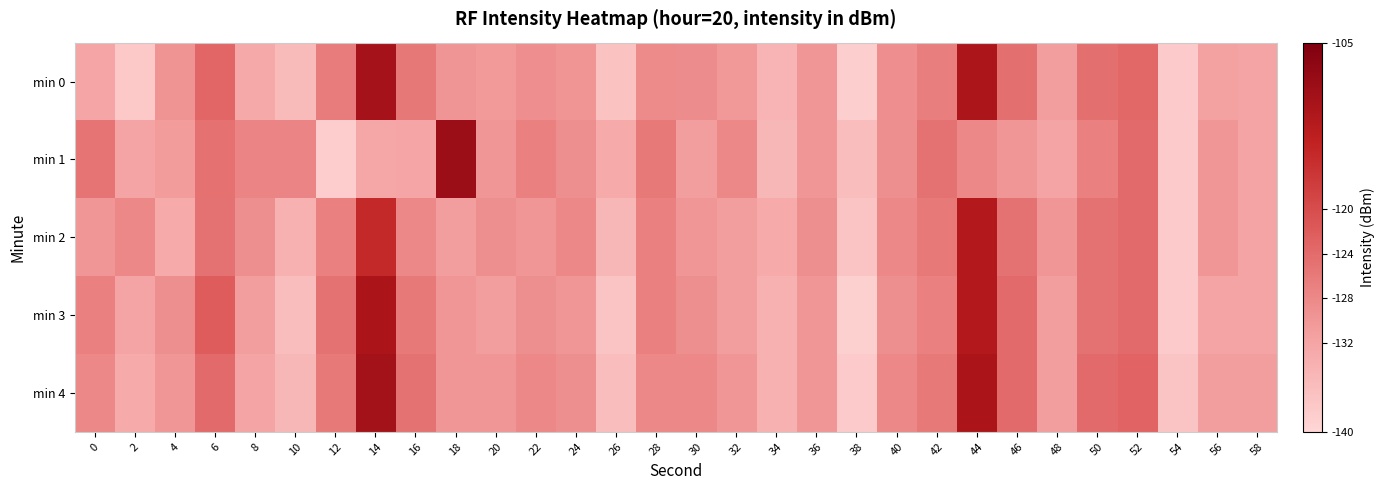

Count the number of data series in this chart.

5